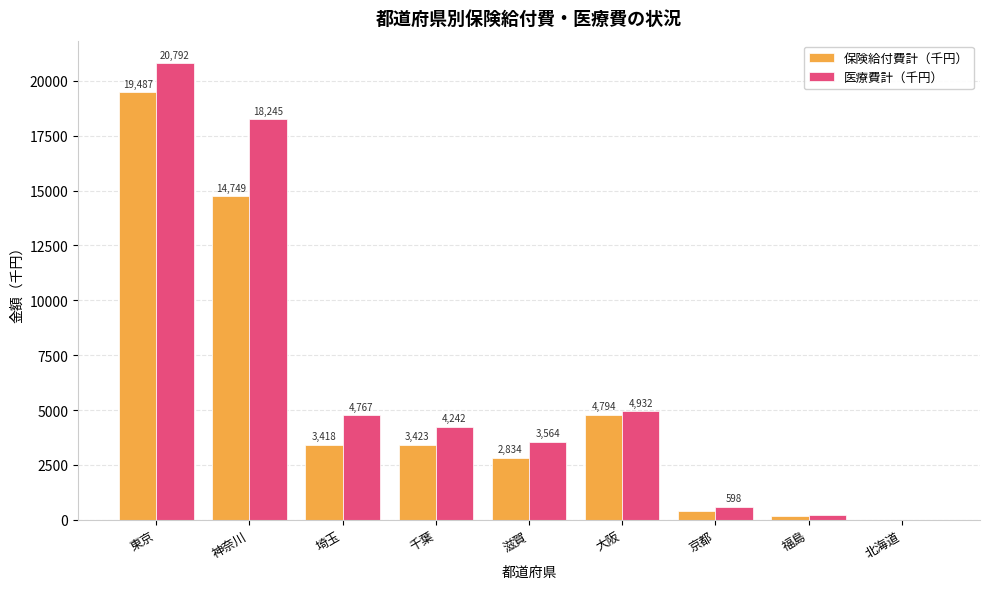

What is the sum of the 医療費計（千円） values at 神奈川 and 福島?

18452.4